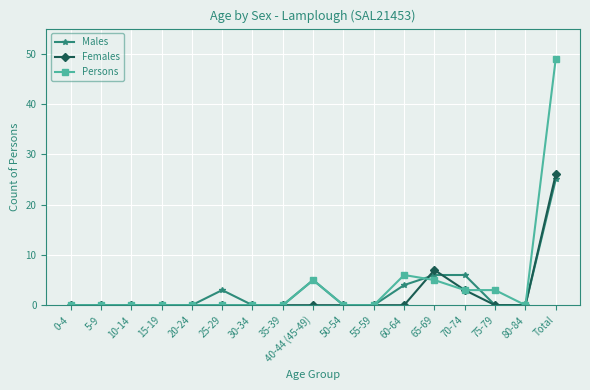

At which category is the sum across all series the highest?

Total